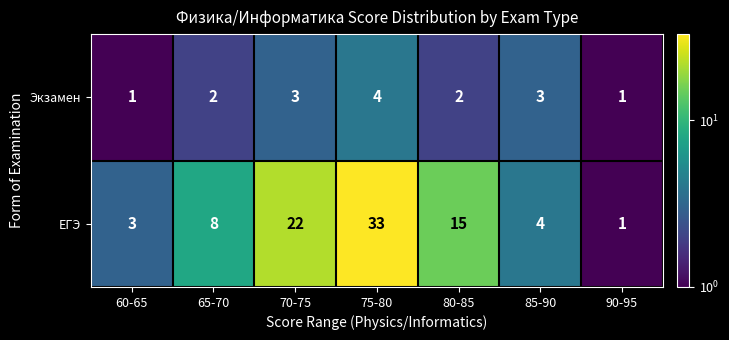

List the series in order of their overall mean, lowest first.

Экзамен, ЕГЭ